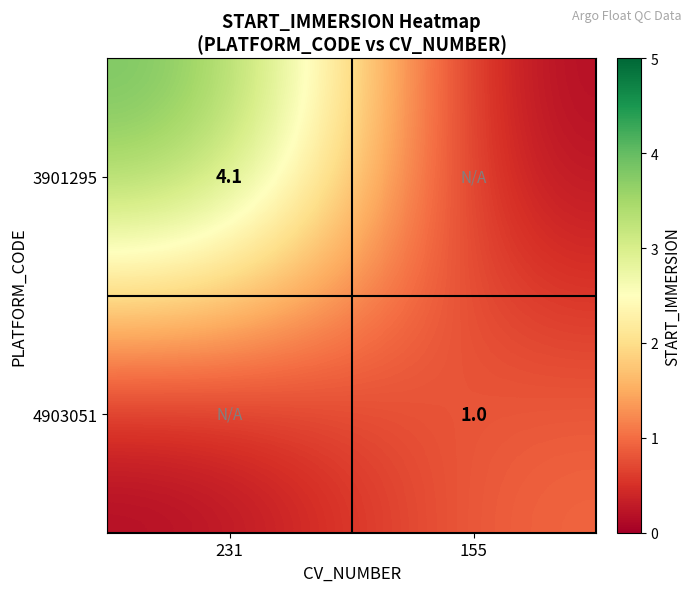

The value of 3901295 at 231 is 6.7. True or false?

False